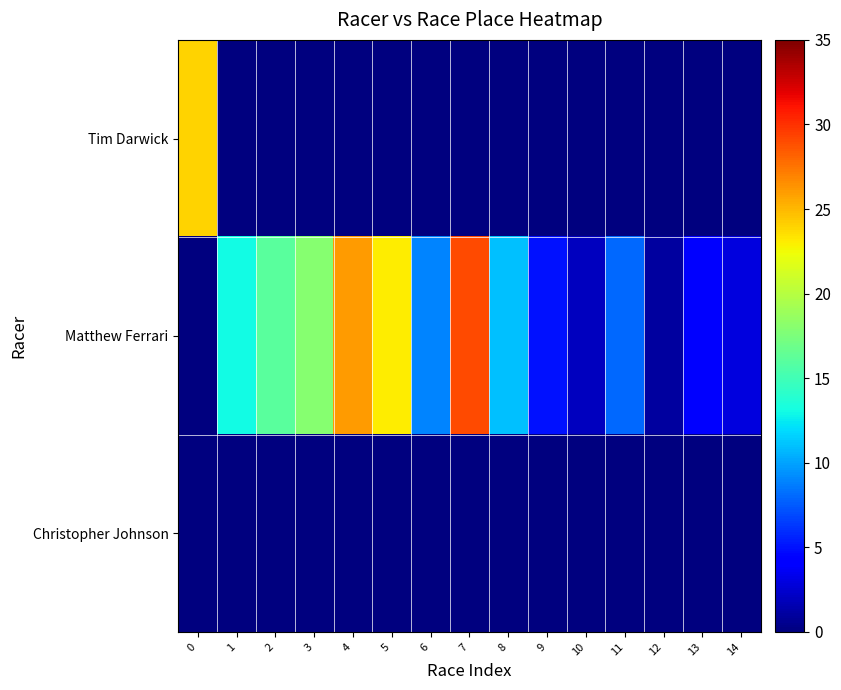

List the series in order of their peak value, lowest first.

Christopher Johnson, Tim Darwick, Matthew Ferrari